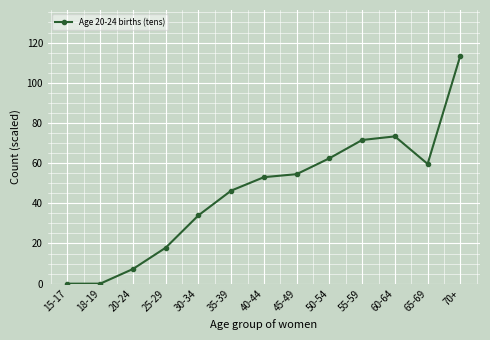

What is the greatest value displayed?

113.5